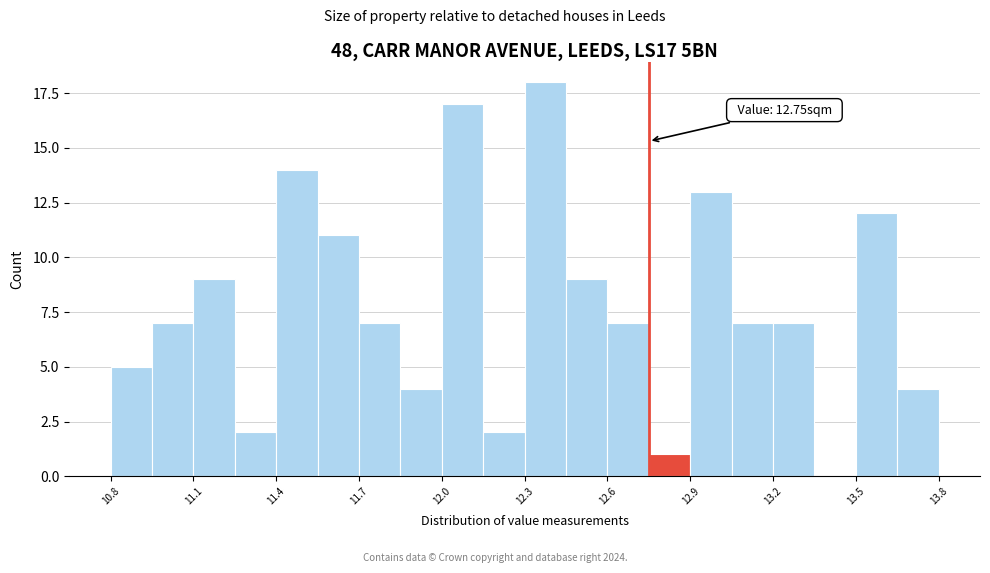

Read against the x-axis, roughly where is the centre of the tallest bar?

12.40